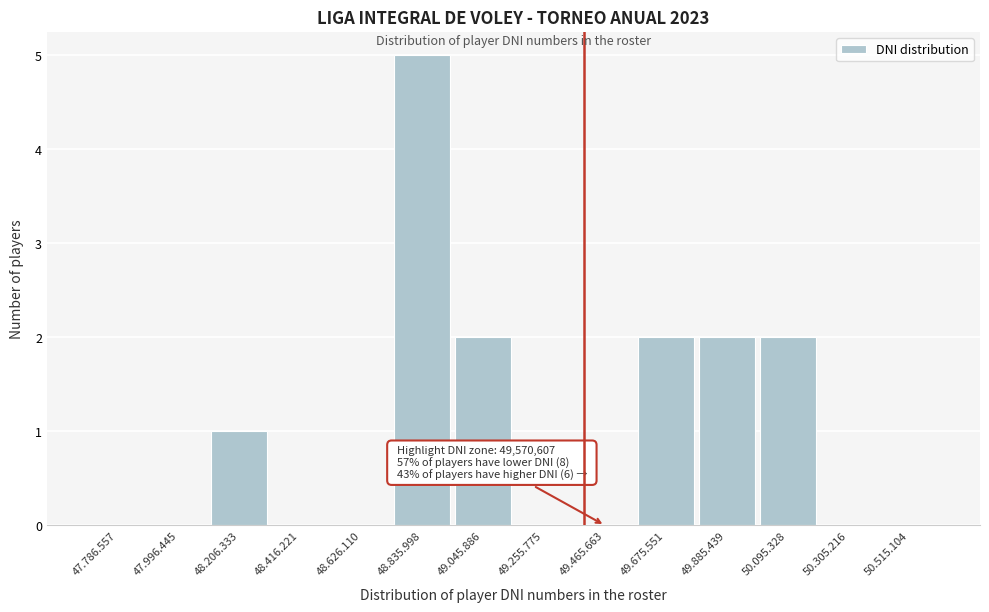

Reading right to left, extract all data points from this chart.

50.515.104=0	50.305.216=0	50.095.328=2	49.885.439=2	49.675.551=2	49.465.663=0	49.255.775=0	49.045.886=2	48.835.998=5	48.626.110=0	48.416.221=0	48.206.333=1	47.996.445=0	47.786.557=0